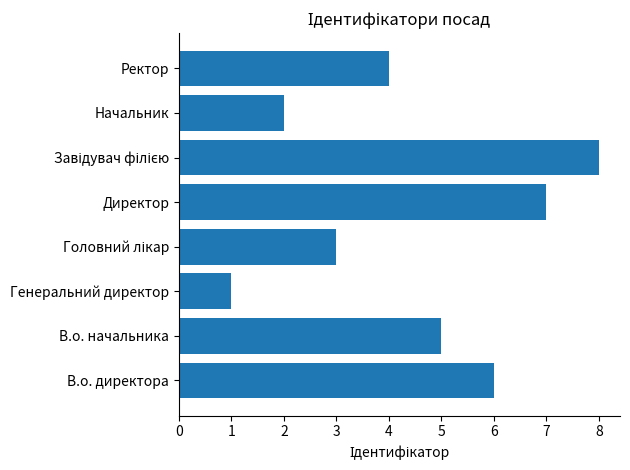

Read the value at Директор.

7